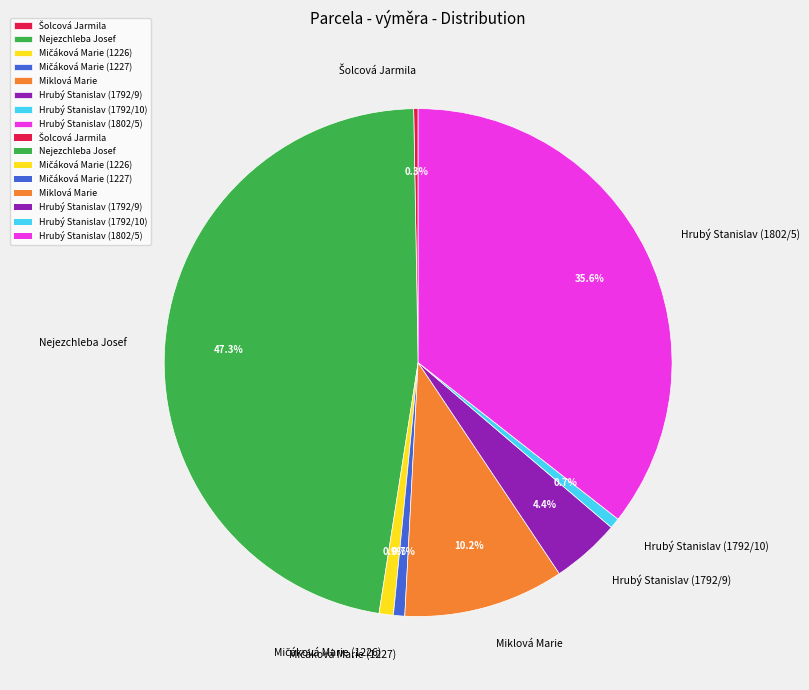

What percentage is NOT represented by Hrubý Stanislav (1792/10)?

99.3%